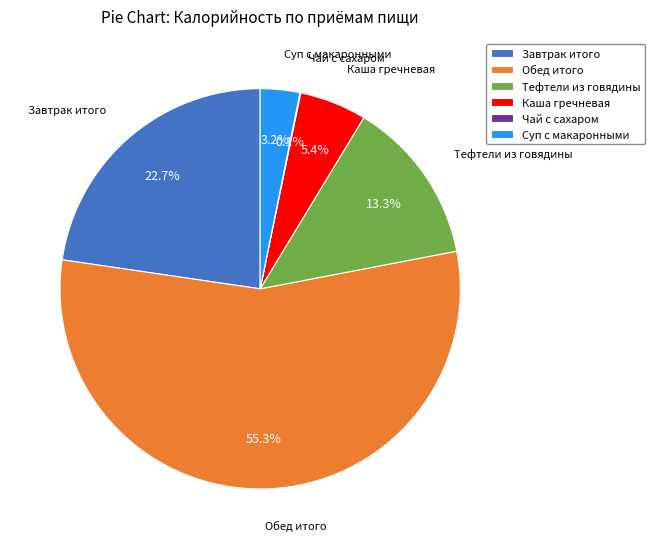

Is it true that Суп с макаронными is 3% of the pie?

True